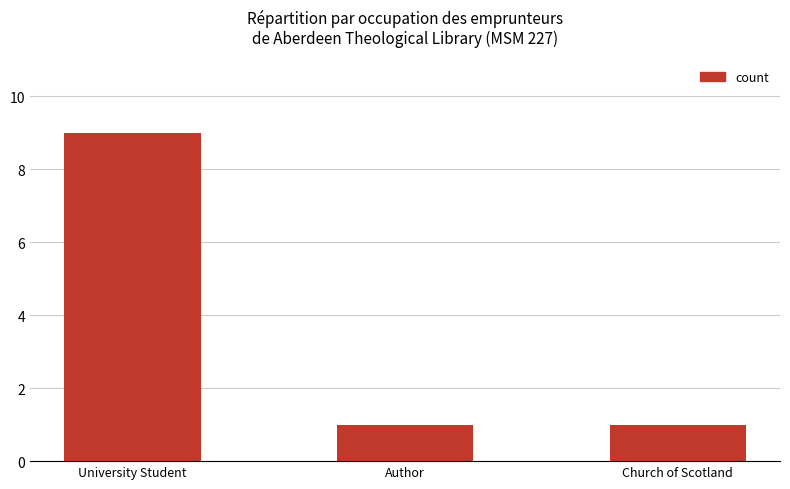

What is the greatest value displayed?

9